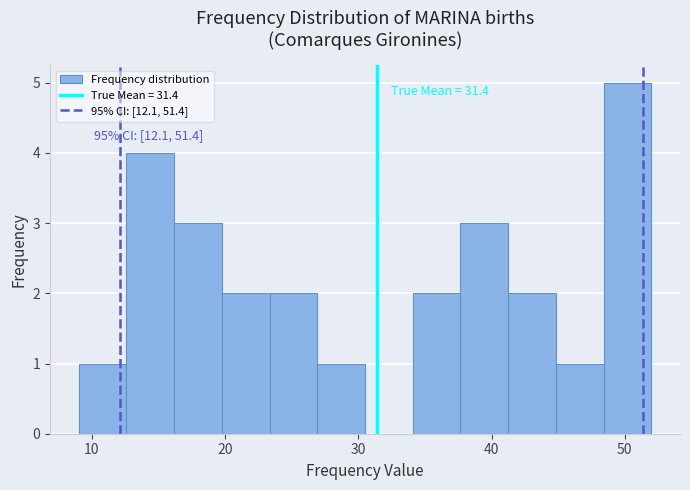

Read against the x-axis, roughly where is the centre of the tallest bar?

50